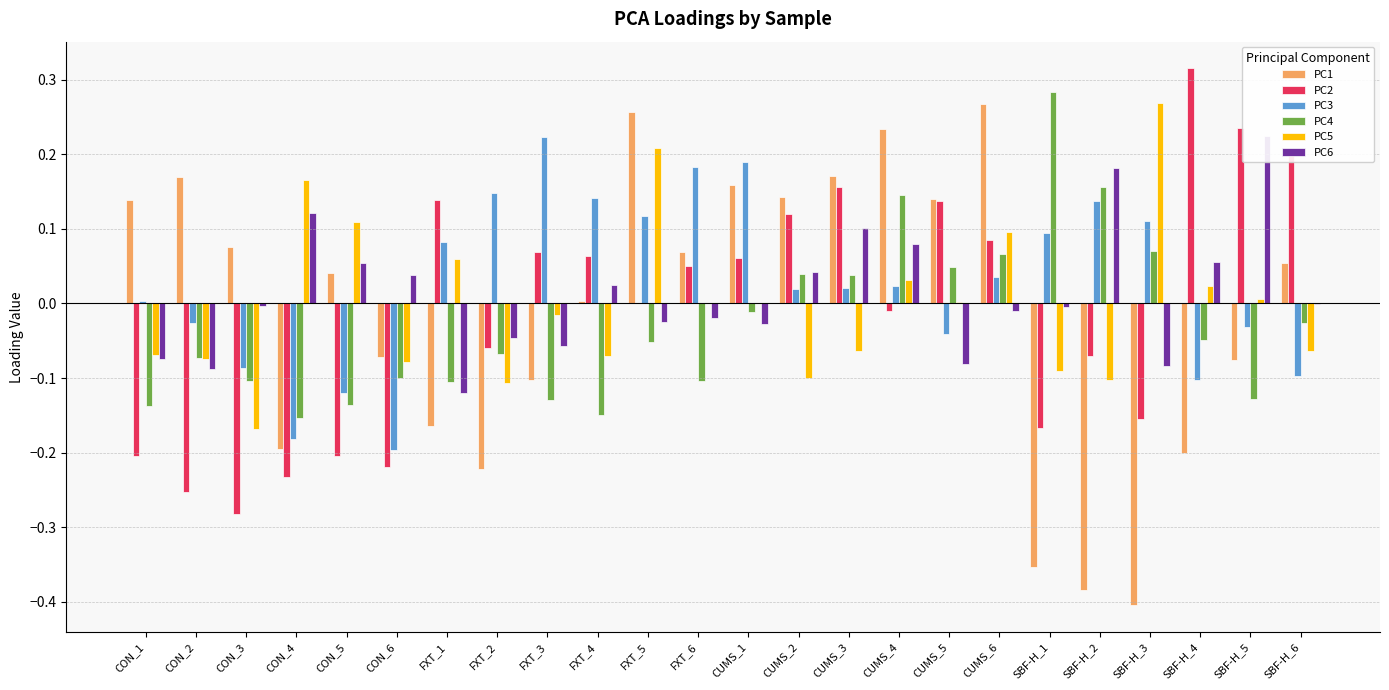

At which label is PC5 closest to 0?

FXT_6